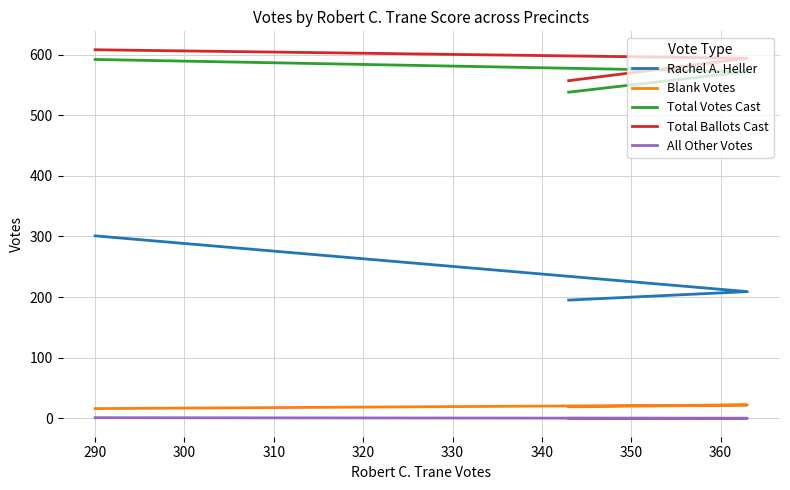

What is the difference between the maximum and minimum values in the Total Ballots Cast series?

51